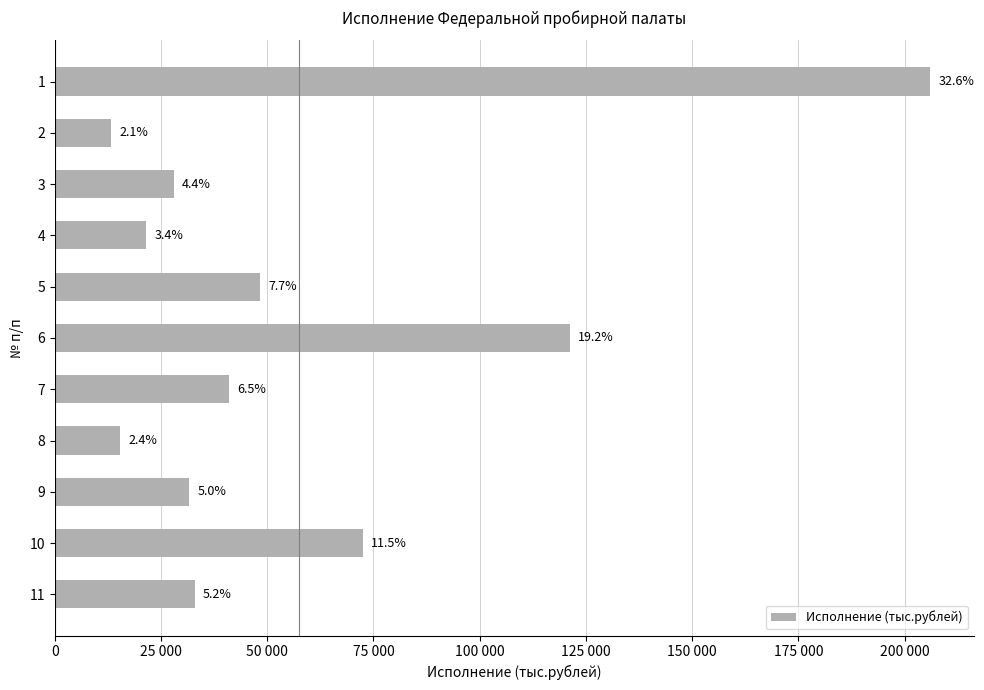

Are the bars horizontal?

Yes